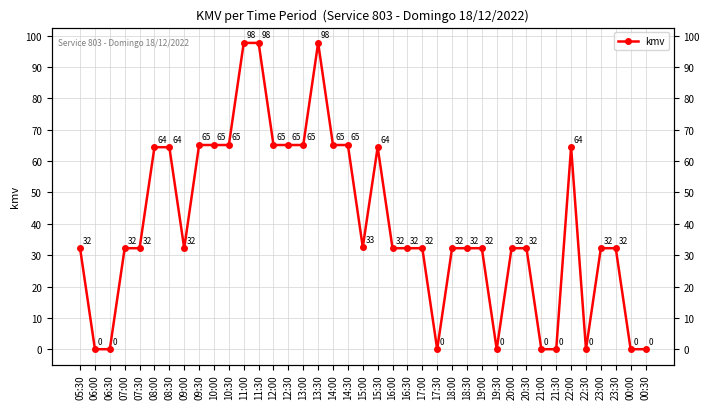

The value at 20:00 is 8.4. True or false?

False